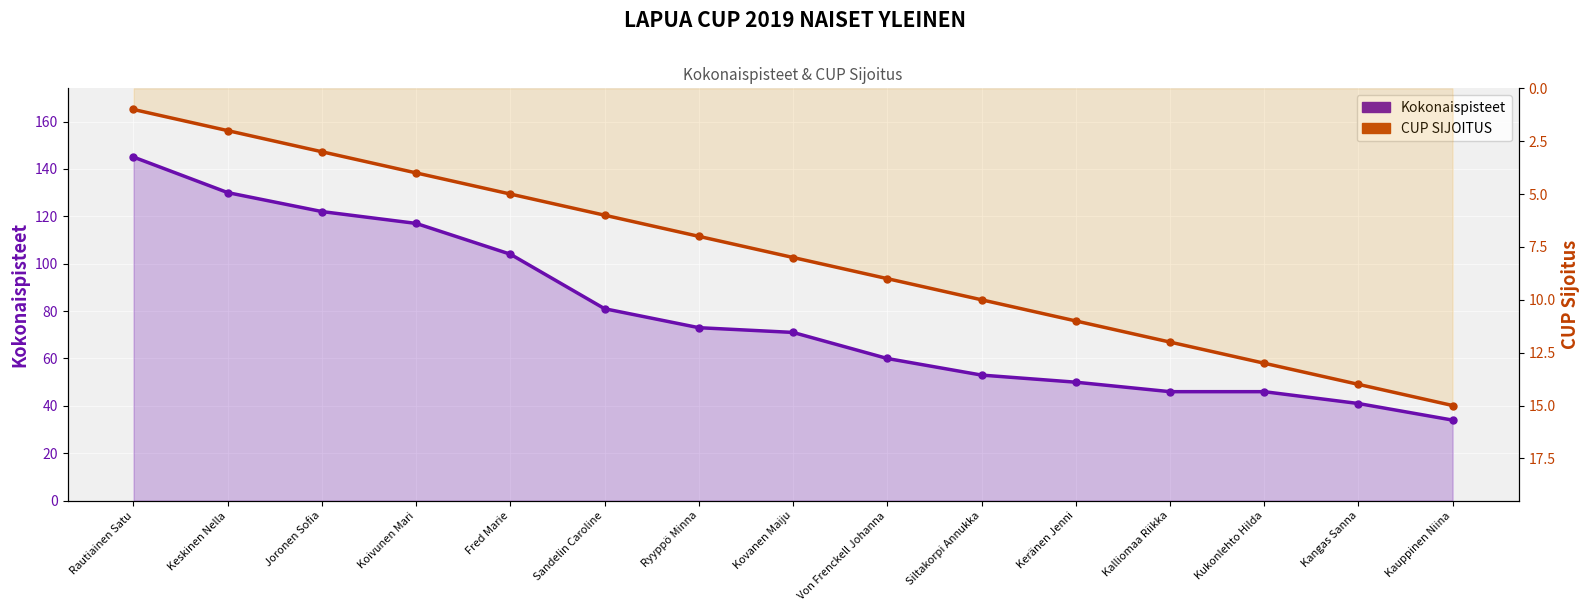

At Kalliomaa Riikka, list the series in order from largest to smallest.

Kokonaispisteet, CUP SIJOITUS